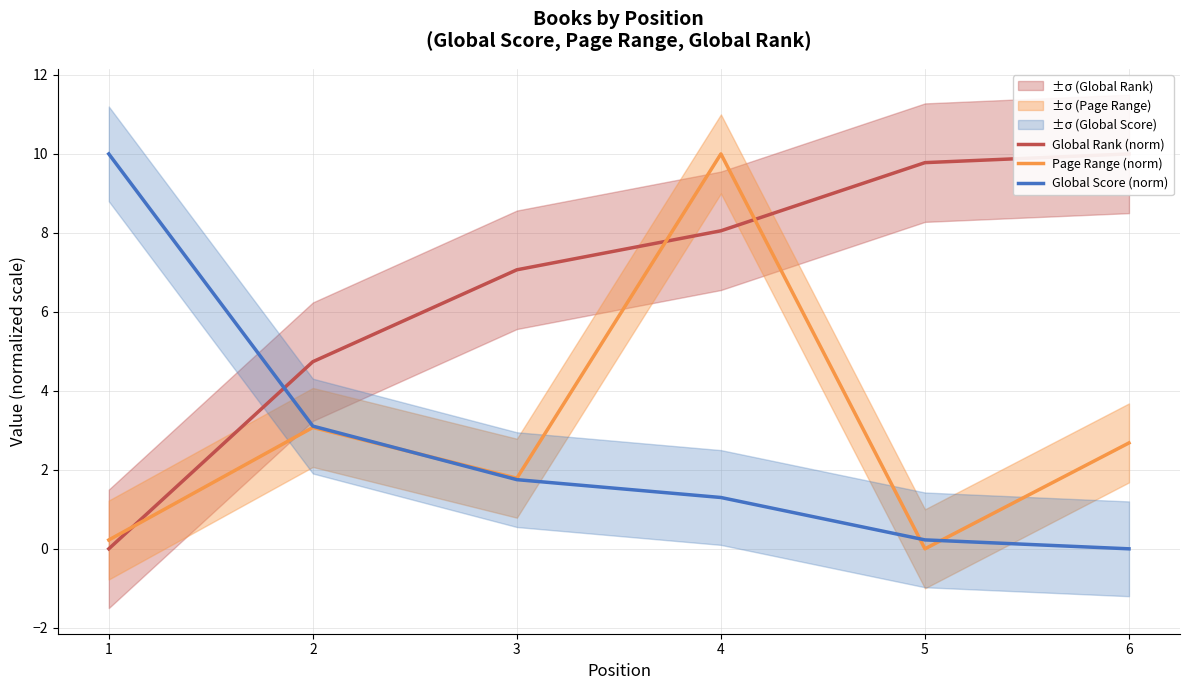

What is the difference between the maximum and minimum values in the Global Rank (norm) series?

10.0